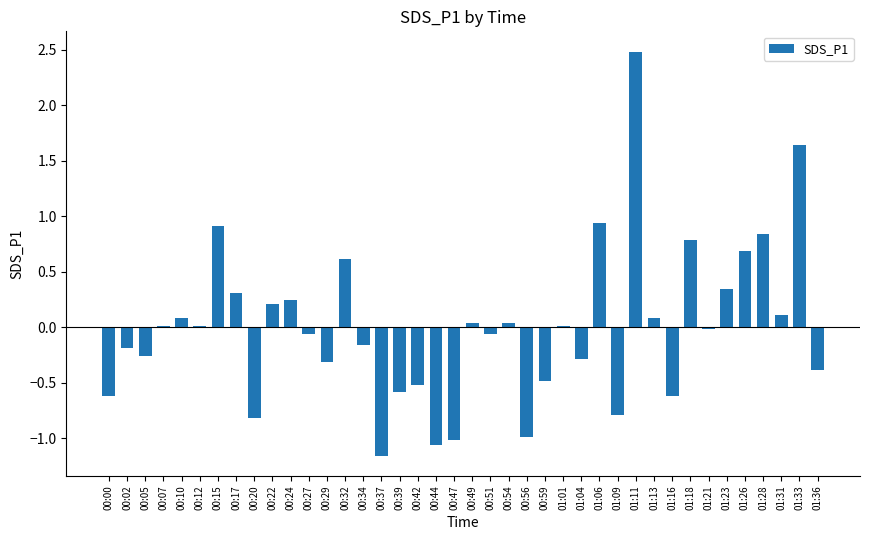

Which label corresponds to the largest value in the chart?

01:11